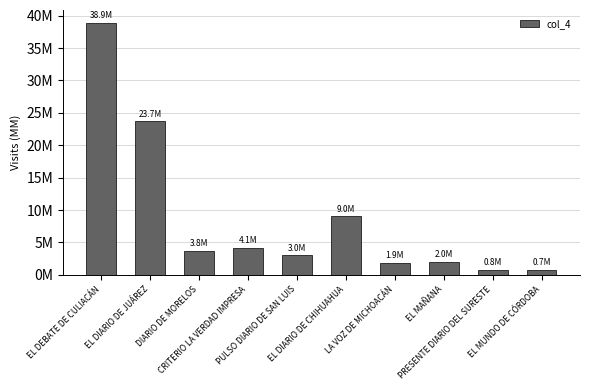

True or false: the data shows 38919214 at EL DEBATE DE CULIACÁN.

True